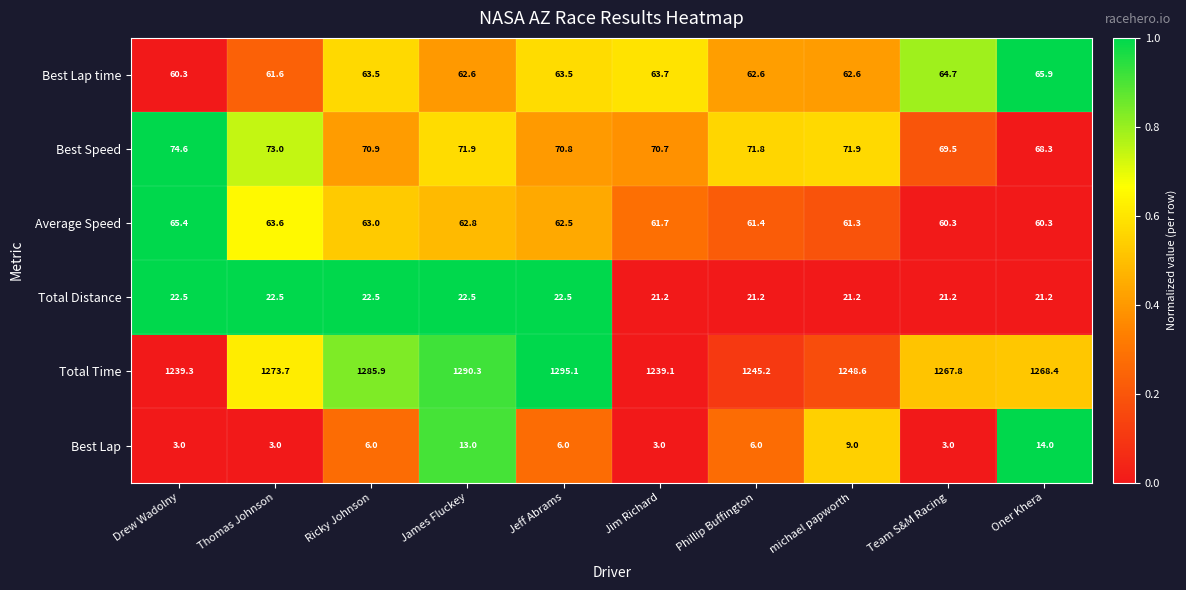

Between michael papworth and Team S&M Racing, which series saw the biggest shift?

Total Time